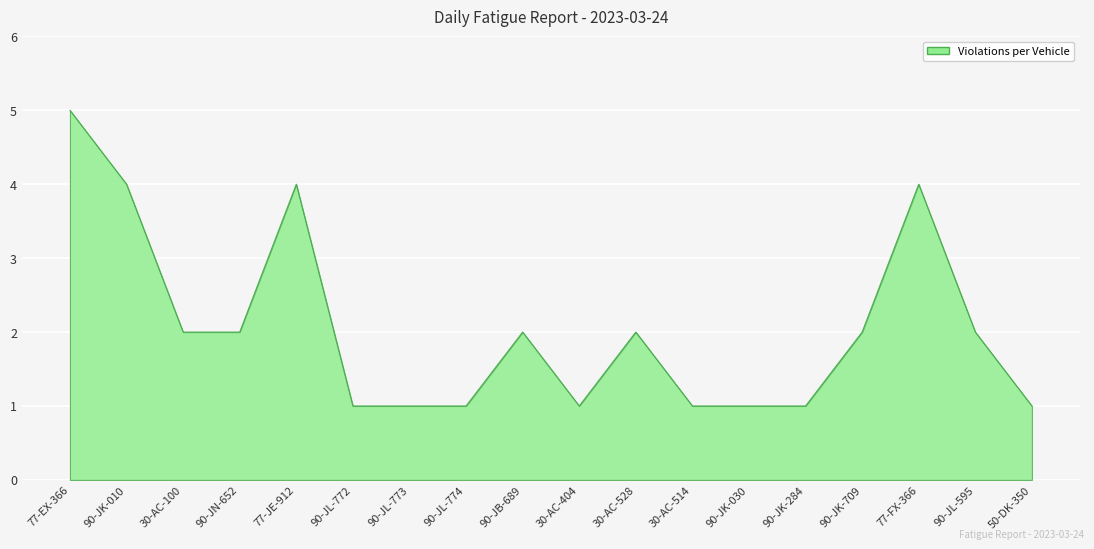

How many distinct data groups are displayed?

1